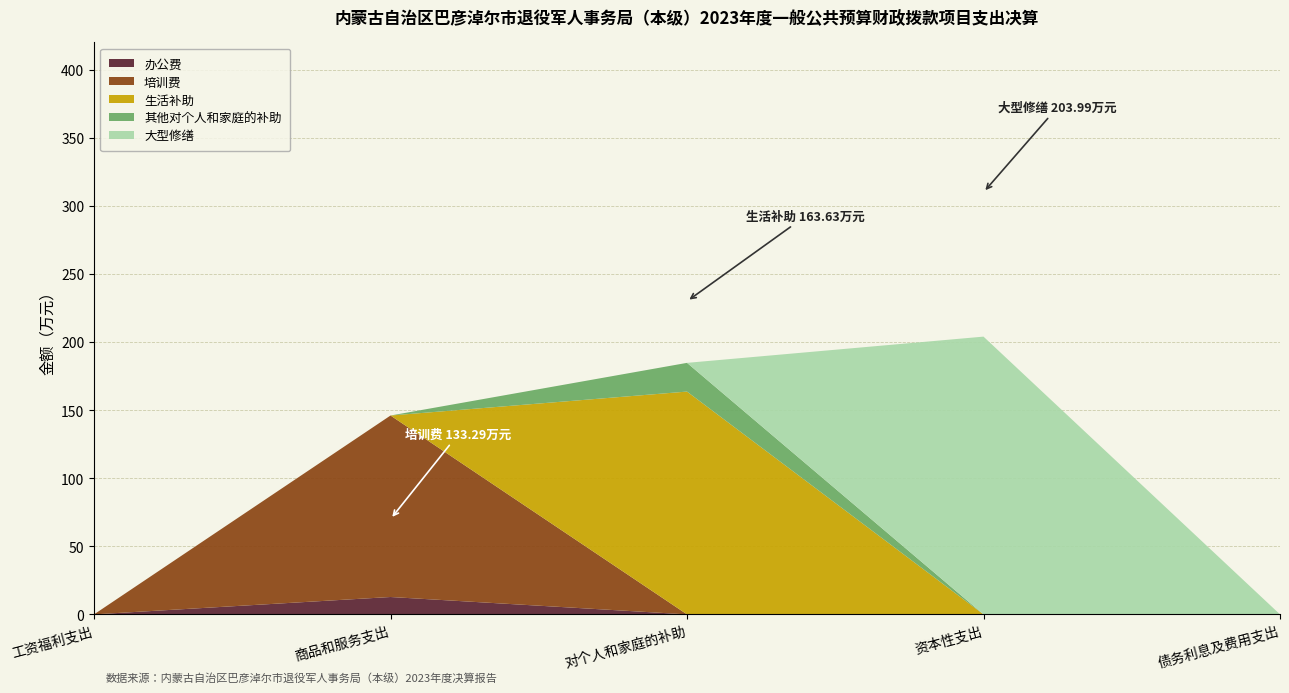

Reading left to right, transcribe all the data shown in this chart.

办公费: 工资福利支出=0.0	商品和服务支出=12.8	对个人和家庭的补助=0.0	资本性支出=0.0	债务利息及费用支出=0.0
培训费: 工资福利支出=0.0	商品和服务支出=133.3	对个人和家庭的补助=0.0	资本性支出=0.0	债务利息及费用支出=0.0
生活补助: 工资福利支出=0.0	商品和服务支出=0.0	对个人和家庭的补助=163.6	资本性支出=0.0	债务利息及费用支出=0.0
其他对个人和家庭的补助: 工资福利支出=0.0	商品和服务支出=0.0	对个人和家庭的补助=21.1	资本性支出=0.0	债务利息及费用支出=0.0
大型修缮: 工资福利支出=0.0	商品和服务支出=0.0	对个人和家庭的补助=0.0	资本性支出=204.0	债务利息及费用支出=0.0